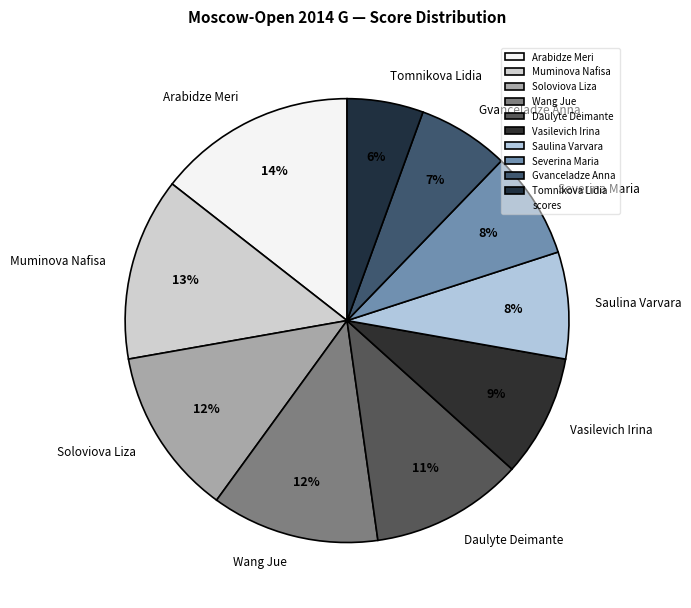

To the nearest percent, what is the average slice percentage?

10%